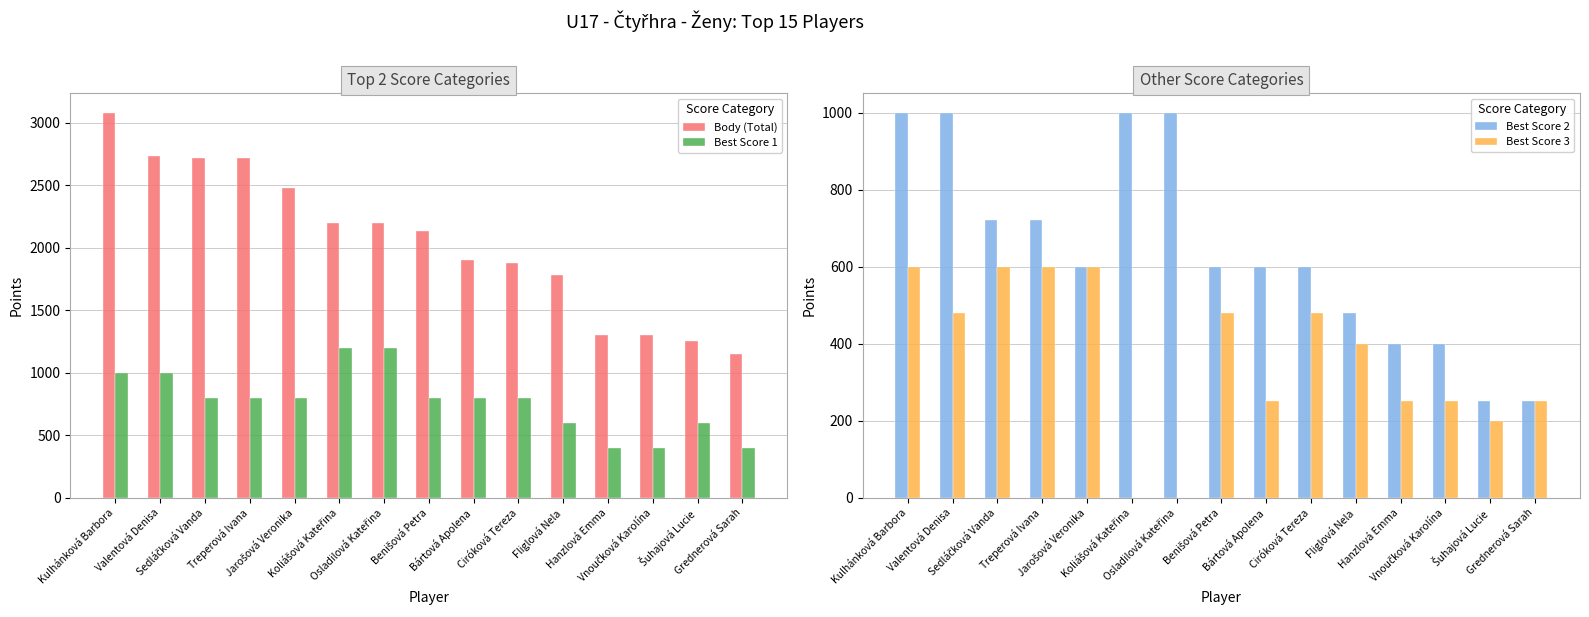

What is the difference between the highest and lowest values at Grednerová Sarah?

900